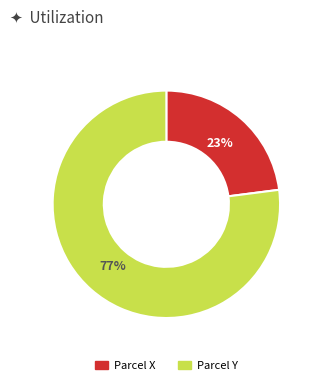

To the nearest percent, what is the difference between the largest and smallest slice percentages?

54%